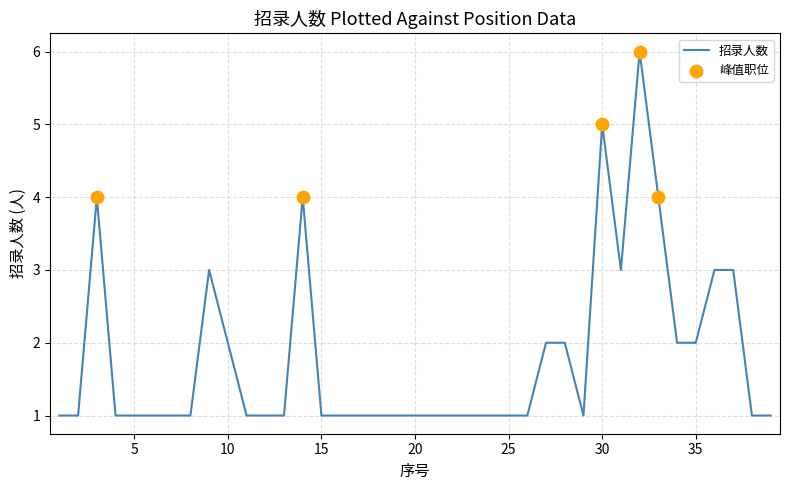

What is the difference between the maximum and minimum values?

5